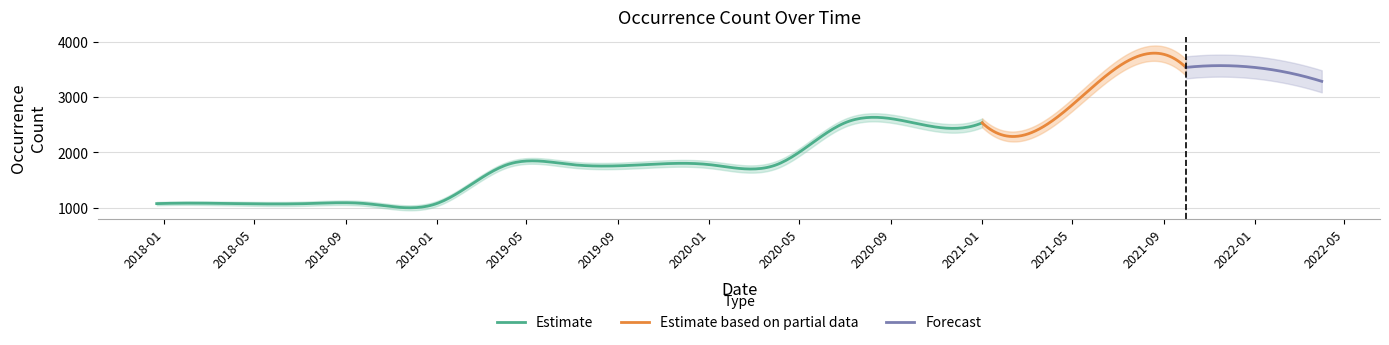

What is the difference between the values at 2021-01-01 and 2022-04-01?

752